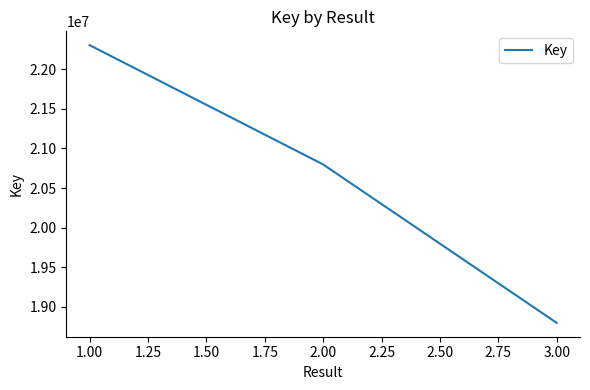

Is it true that the value at 2.00 is 20797135?

True